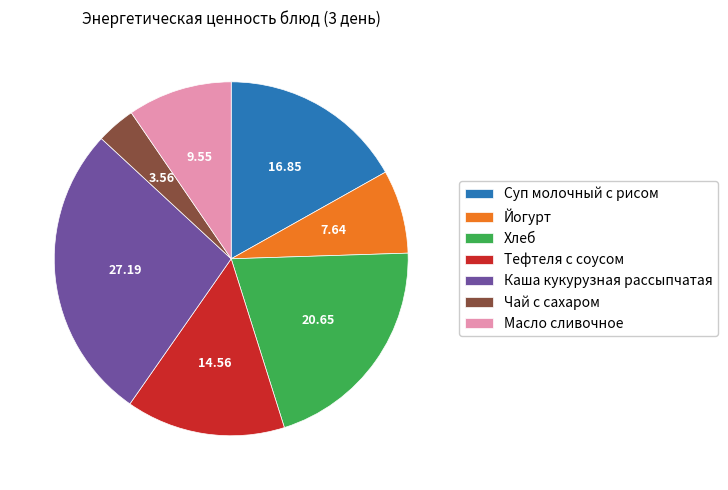

Does any single category account for the majority?

No